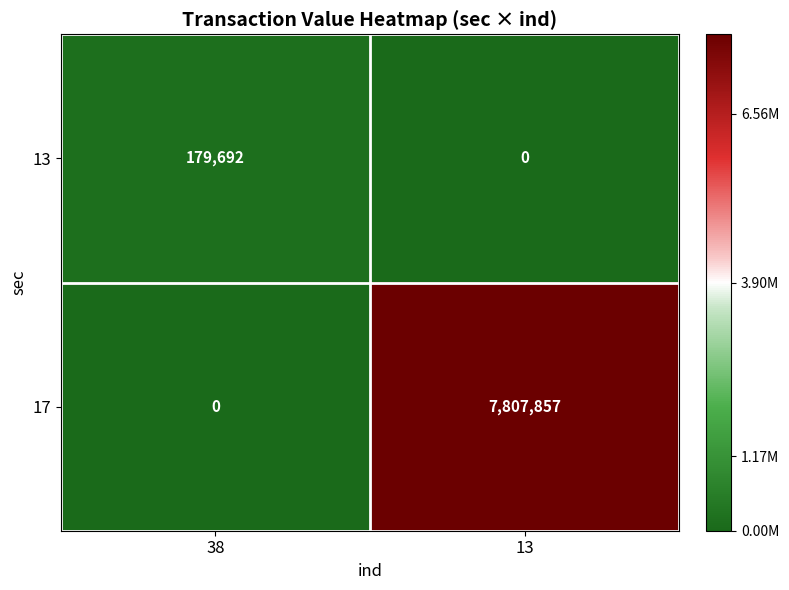

Between 38 and 13, which series saw the biggest shift?

17